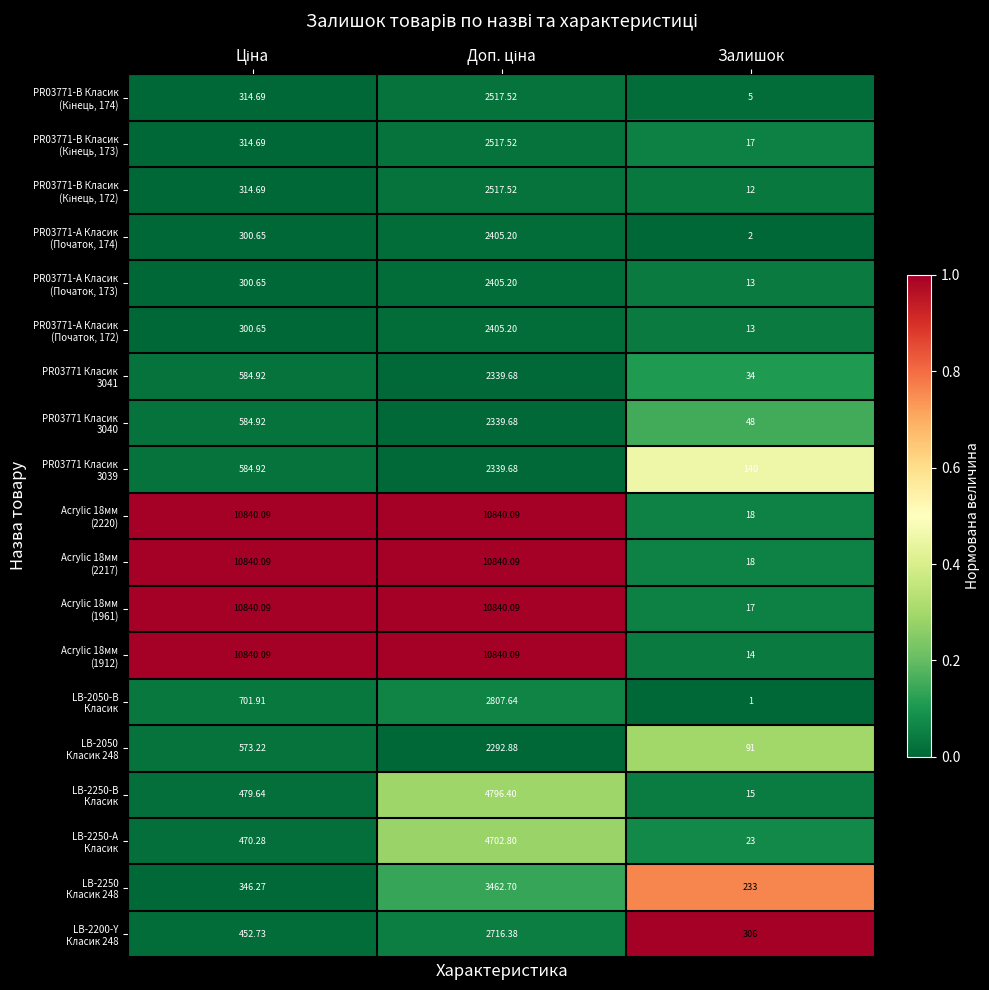

Which category has the lowest value across all series?

Залишок